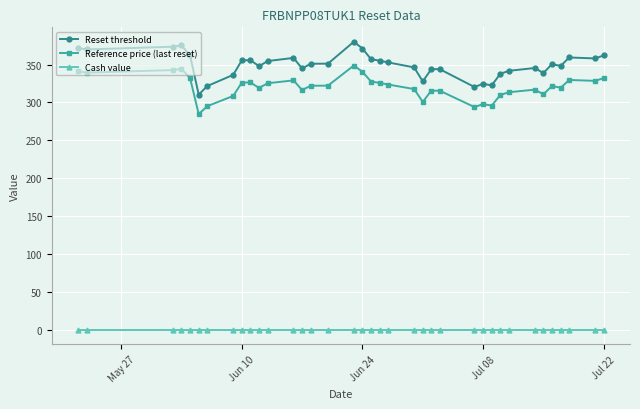

True or false: Reference price (last reset) and Reset threshold cross at least once.

False